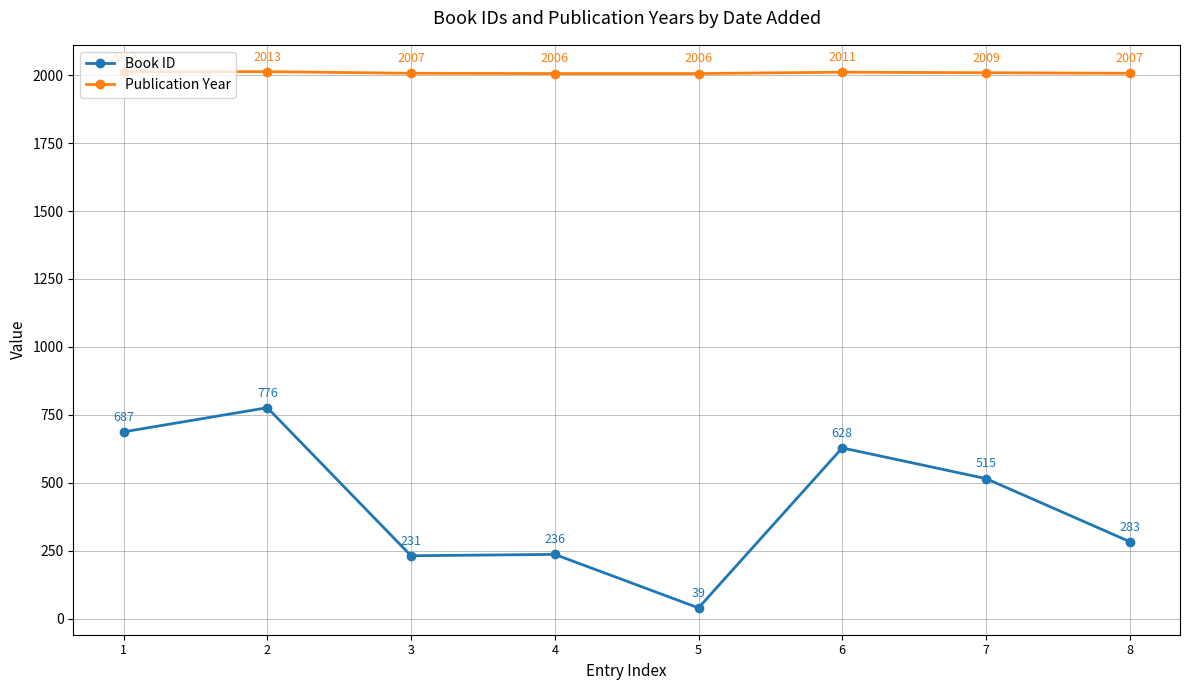

Is this an area chart (filled region under the line)?

No